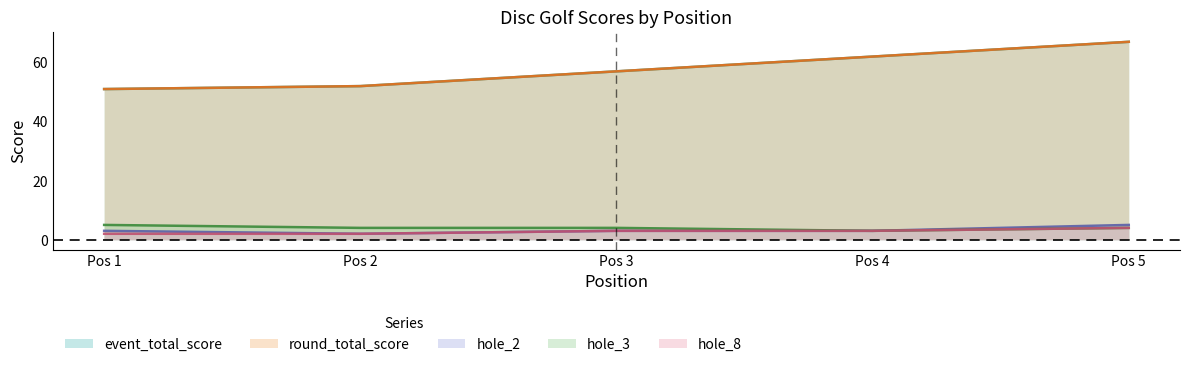

Which series changed the most between Pos 2 and Pos 3?

event_total_score